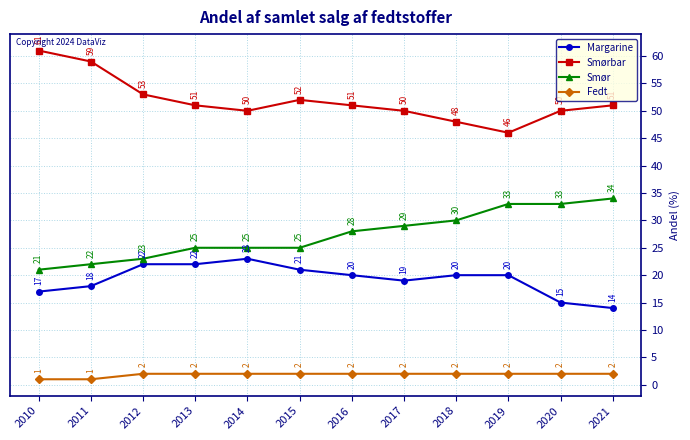

True or false: Fedt has a value of 2 at 2014.

True